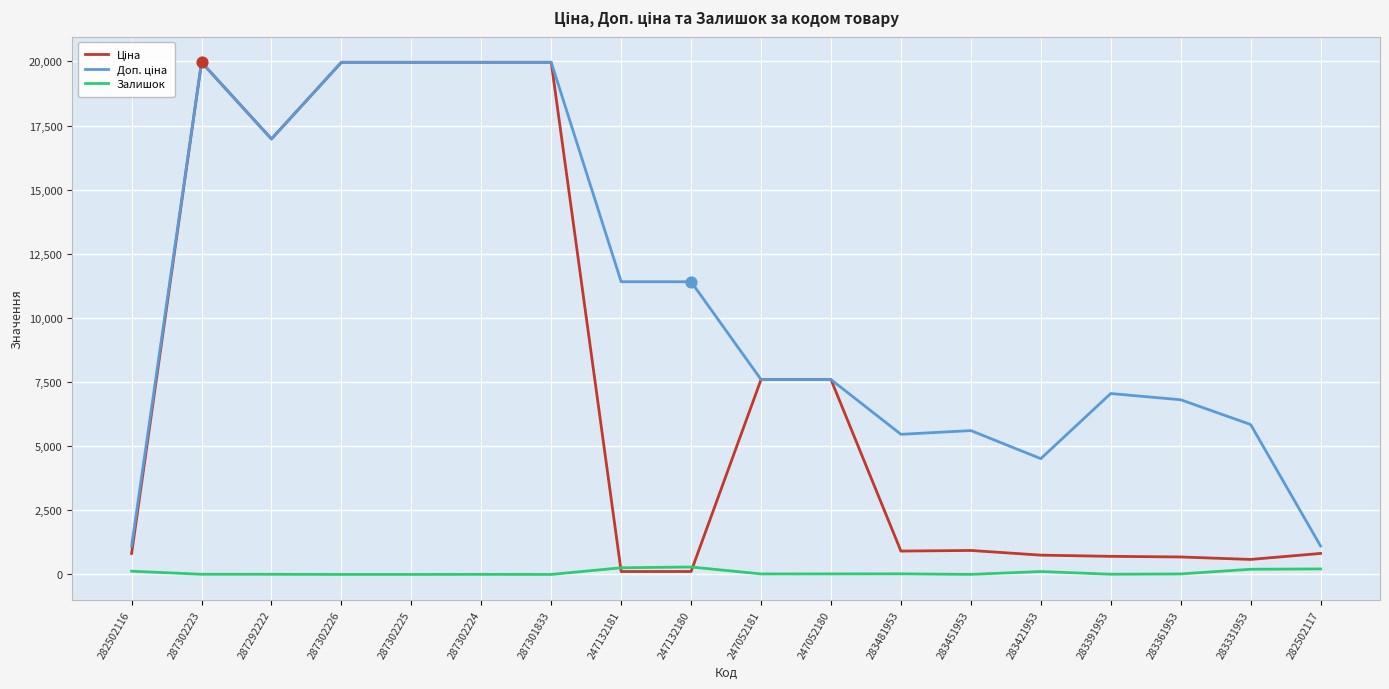

What is the difference between the highest and lowest values at 287301833?

19964.2